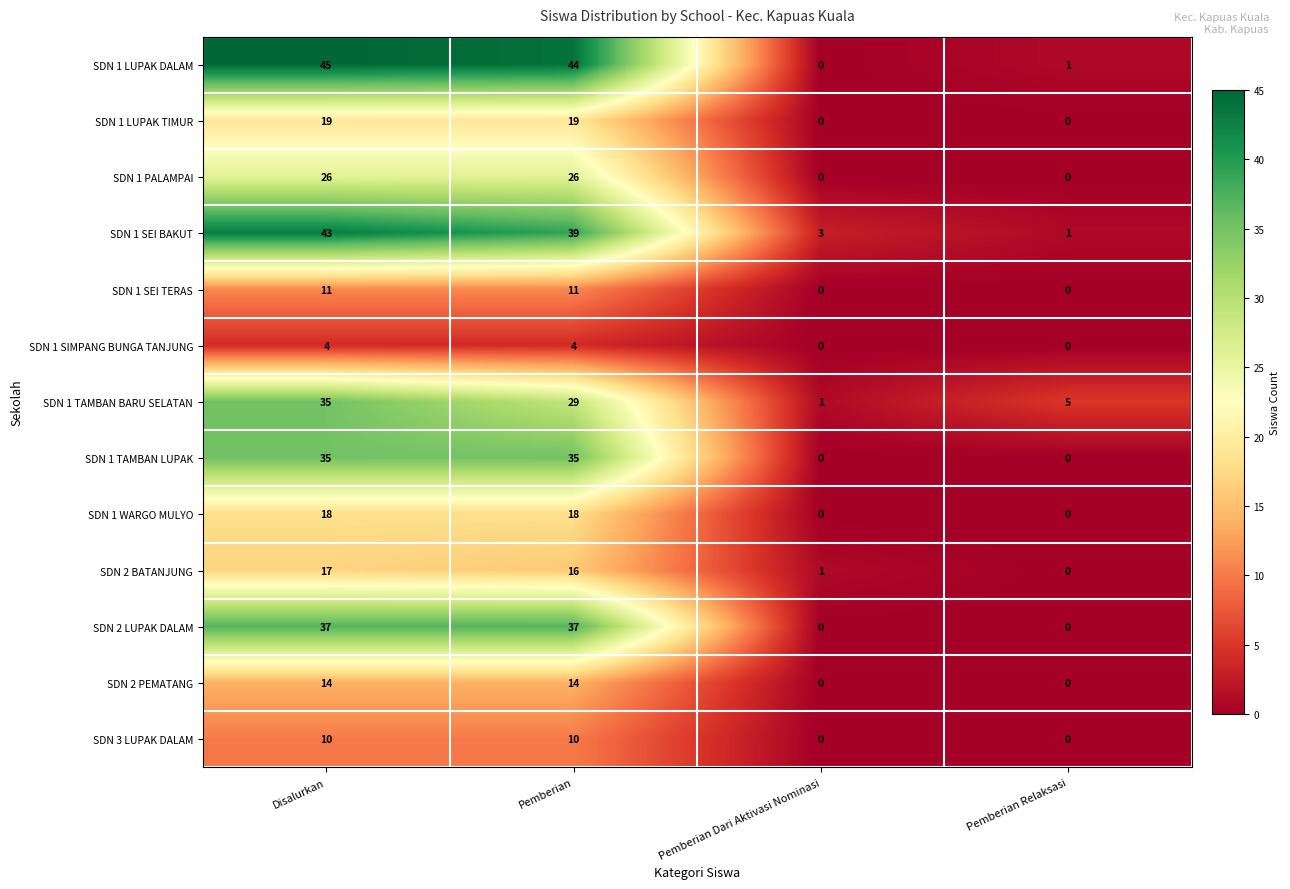

Between Pemberian and Pemberian Dari Aktivasi Nominasi, which series saw the biggest shift?

SDN 1 LUPAK DALAM